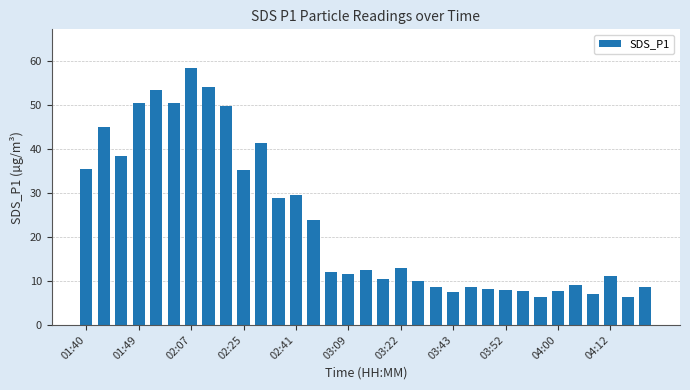

How many bars are there in total?

33